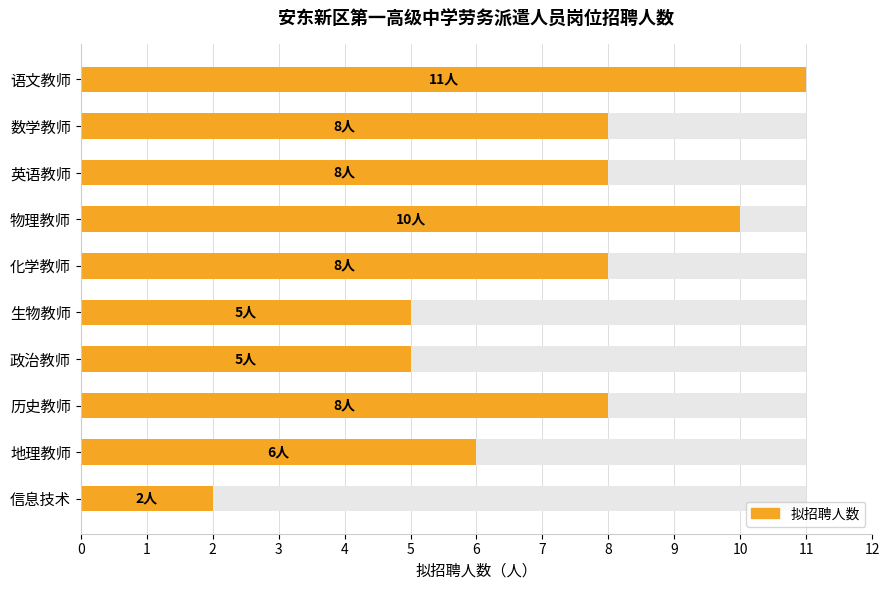

What is the difference between the maximum and minimum values?

9